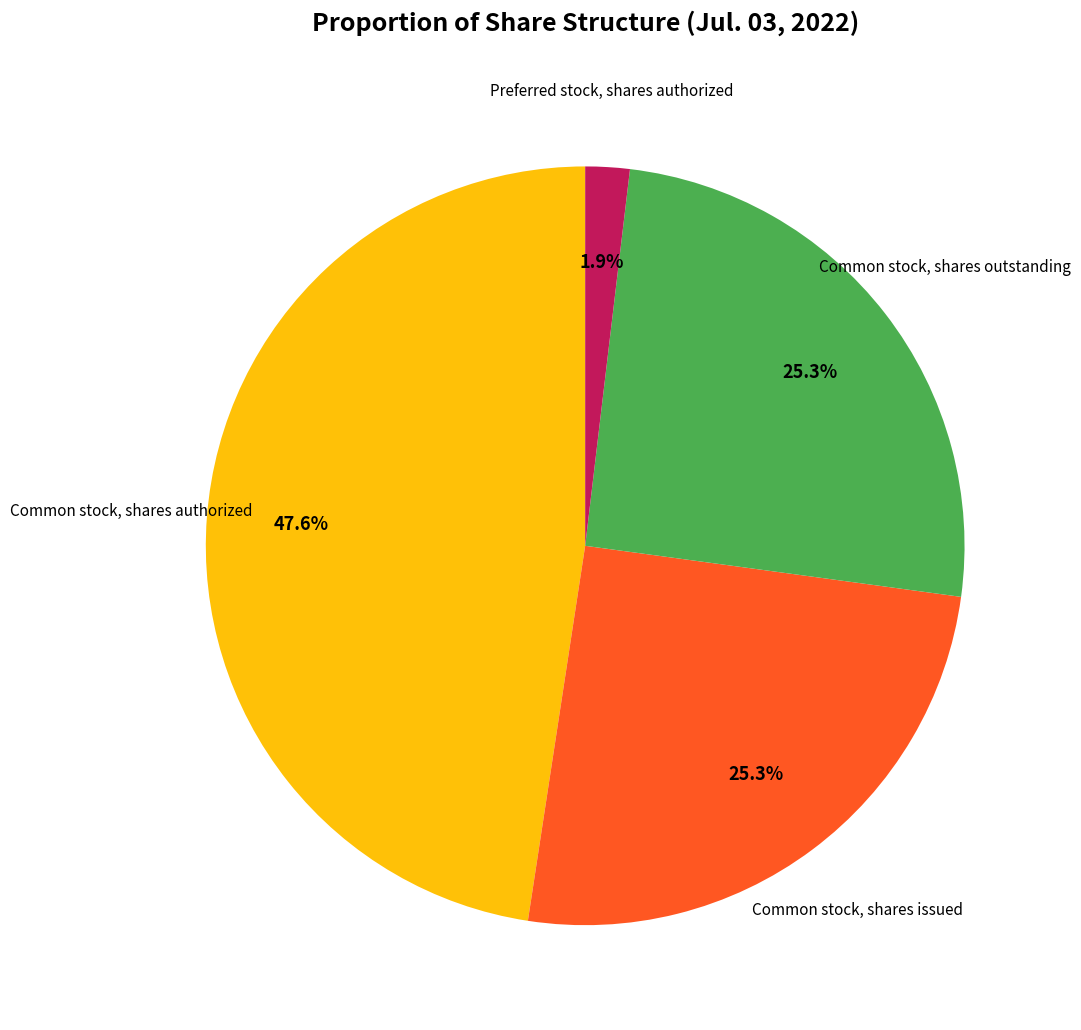

To the nearest percent, what is the average slice percentage?

25%